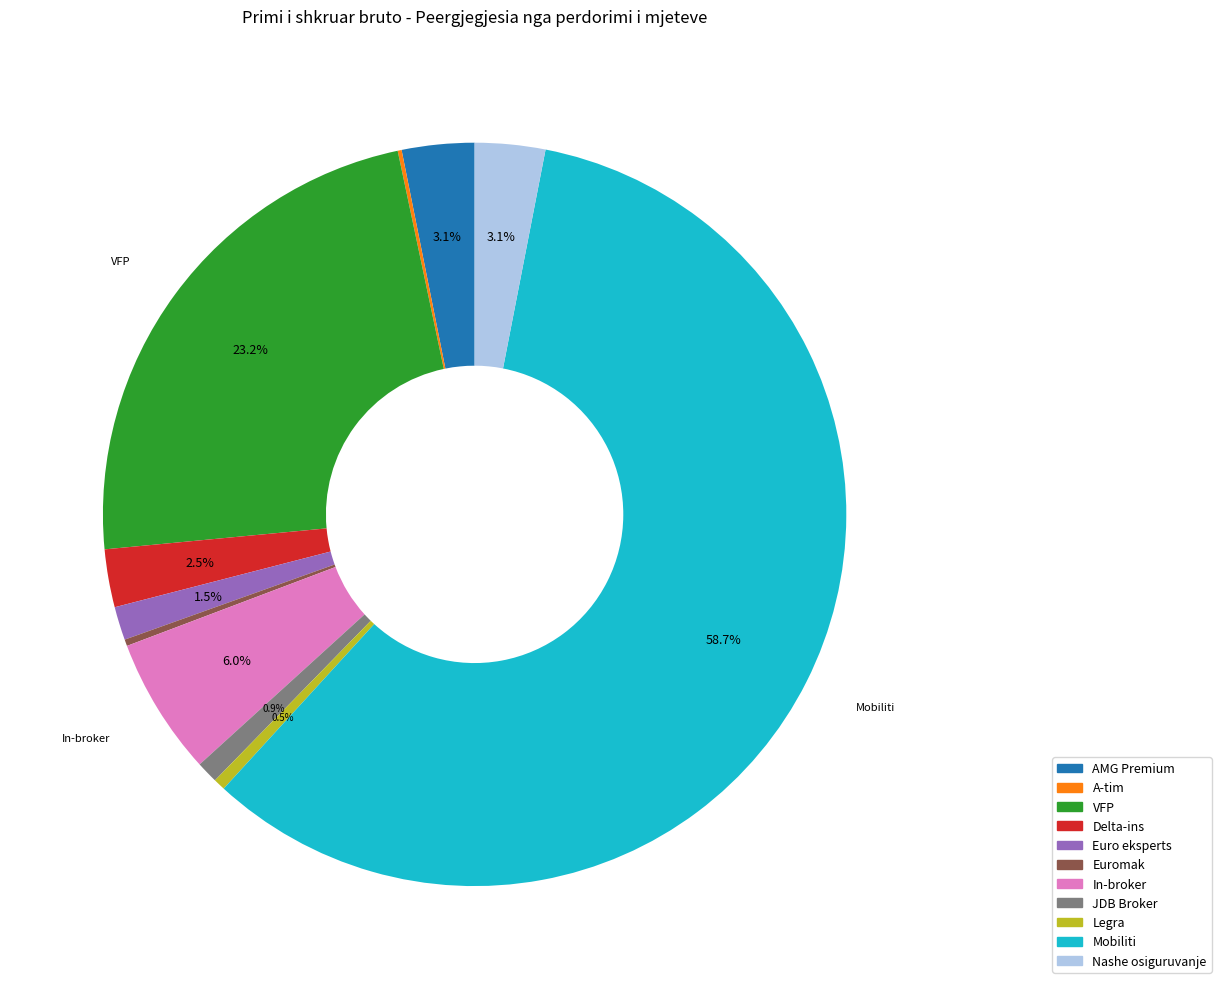

Does any single category account for the majority?

Yes